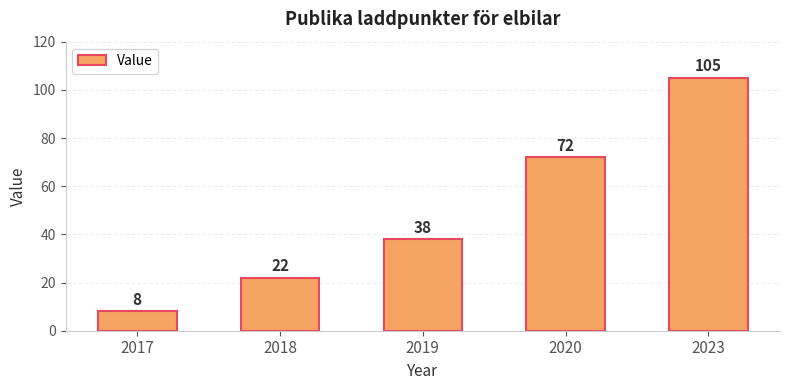

The chart shows a value of 8 at 2017. True or false?

True